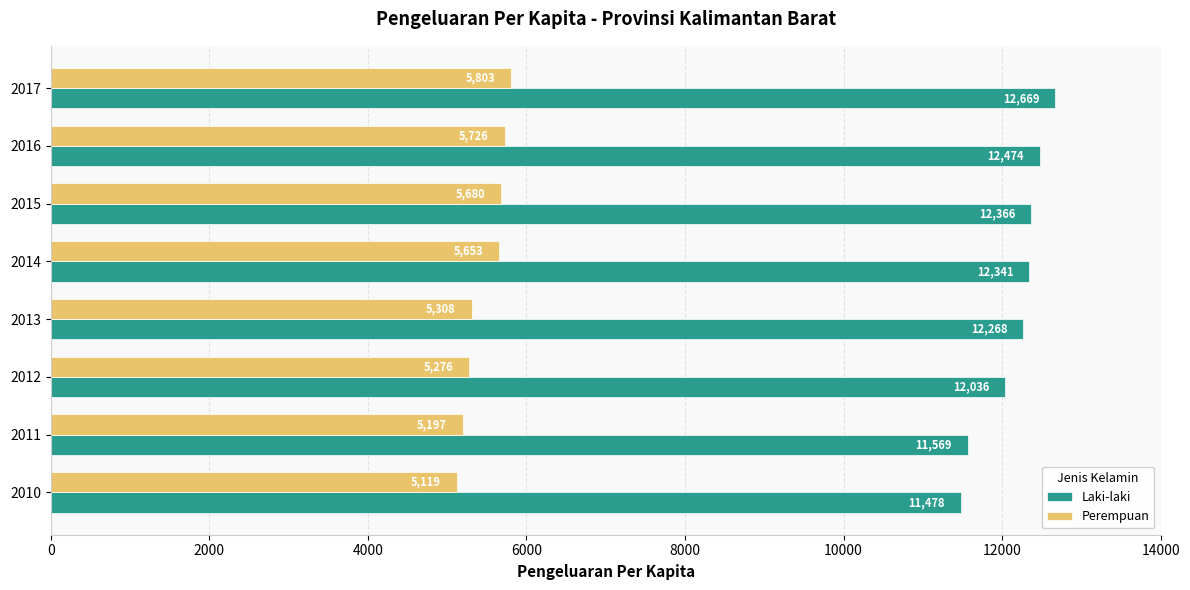

Rank the series by their average value, from lowest to highest.

Perempuan, Laki-laki